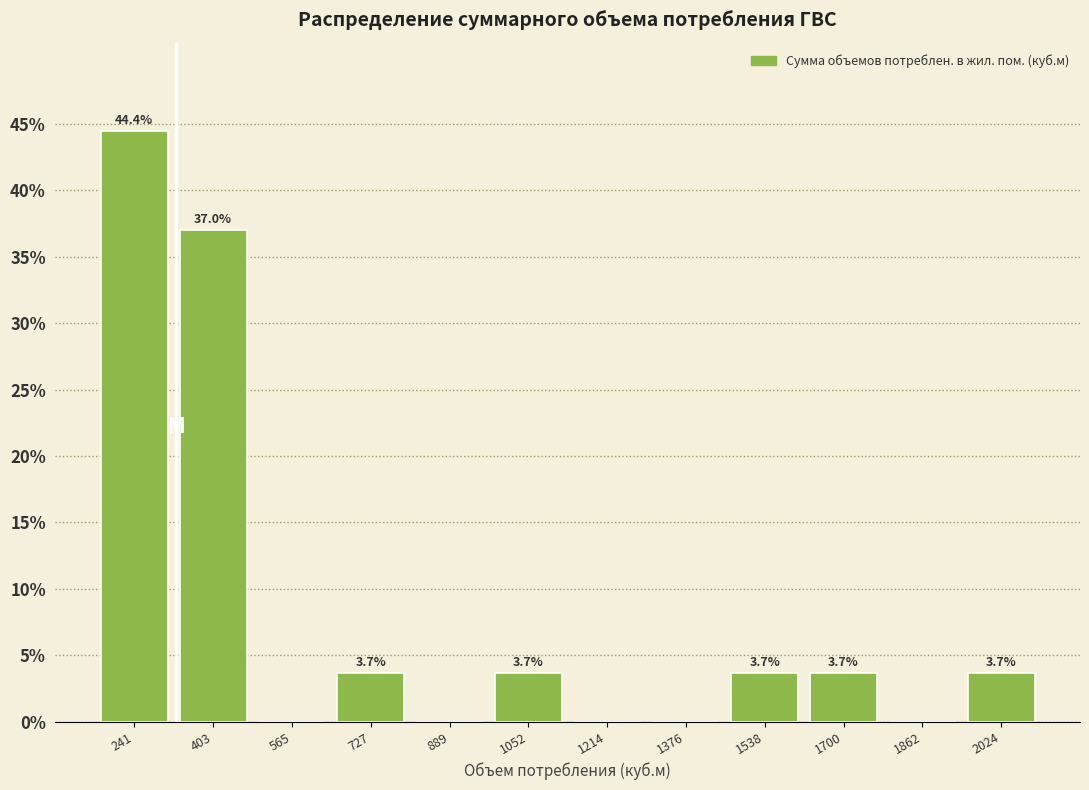

Which range on the x-axis has the tallest bar?

160 to 320